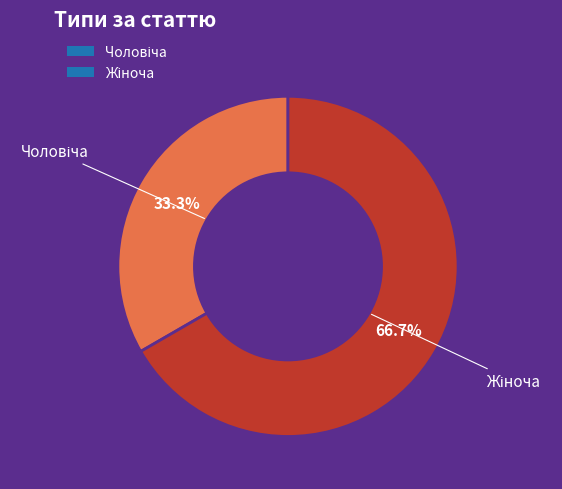

Is there any slice that represents more than half of the pie?

Yes